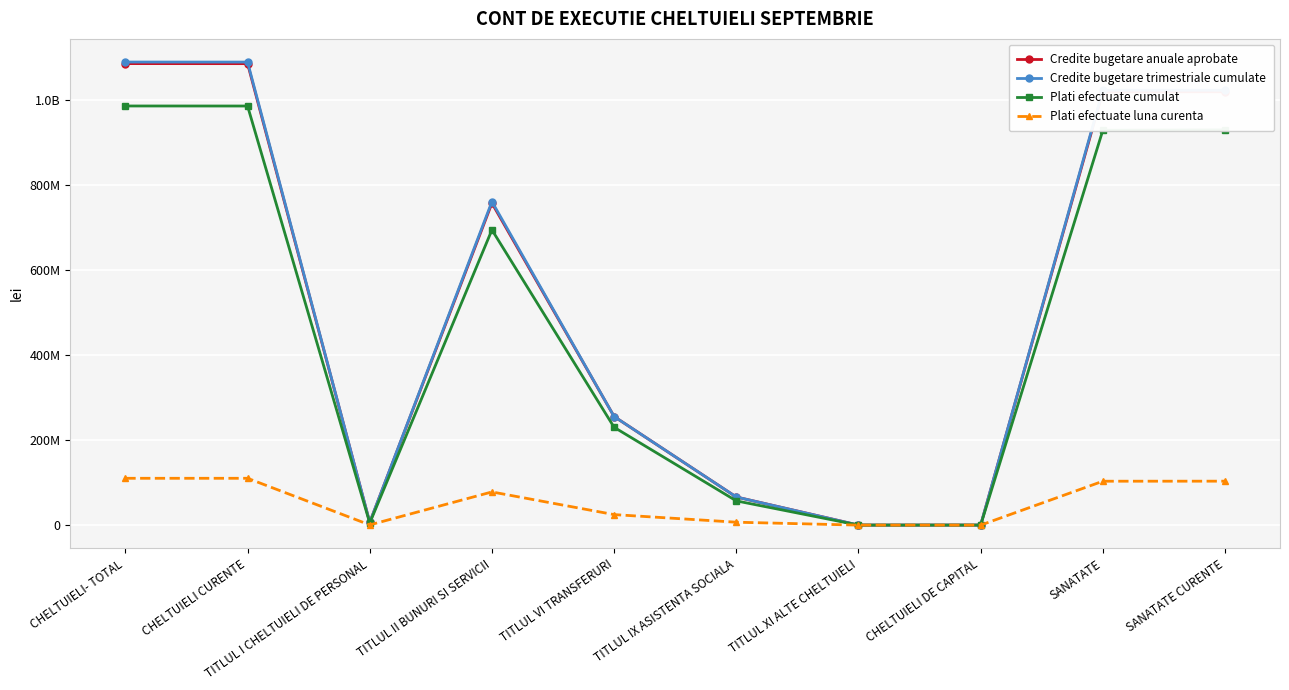

What are all the series names shown in the legend?

Credite bugetare anuale aprobate, Credite bugetare trimestriale cumulate, Plati efectuate cumulat, Plati efectuate luna curenta